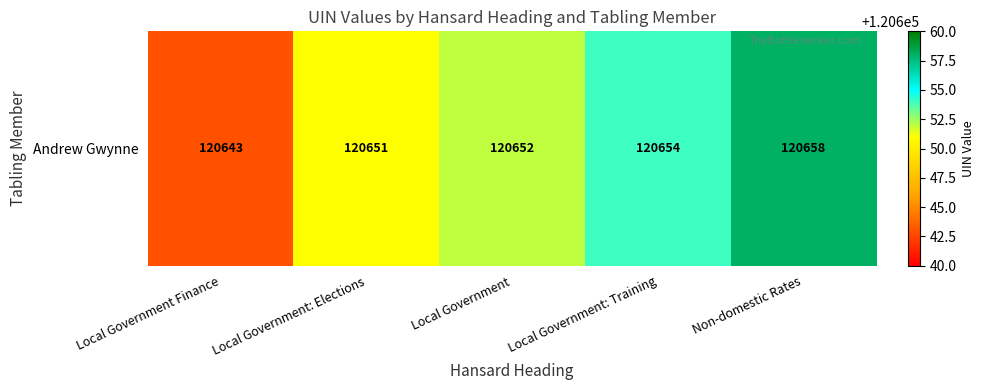

What is the sum of the values at Non-domestic Rates and Local Government?

241310